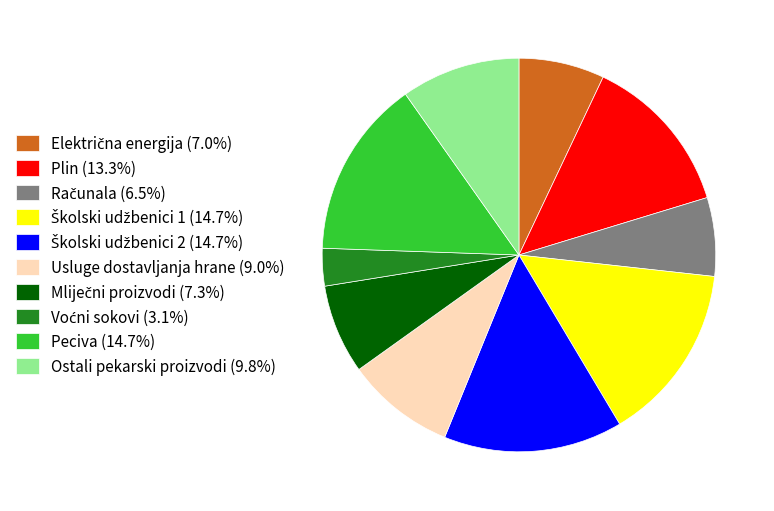

Count the number of slices in the pie.

10